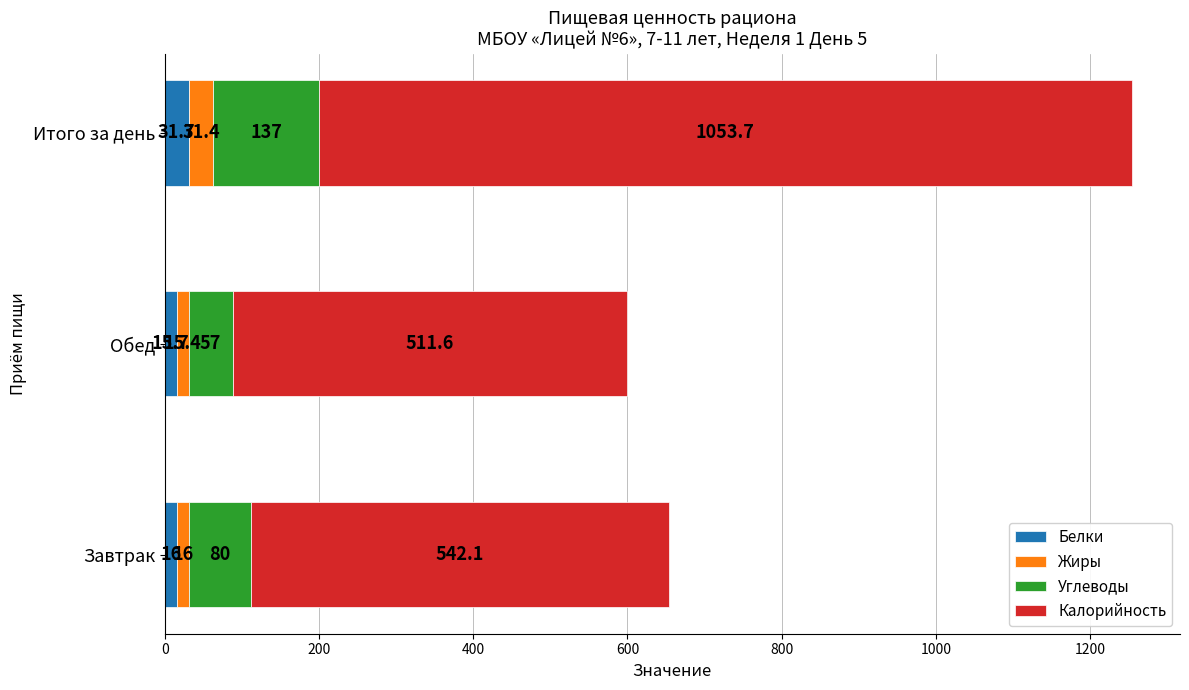

At which category is the sum across all series the highest?

Итого за день